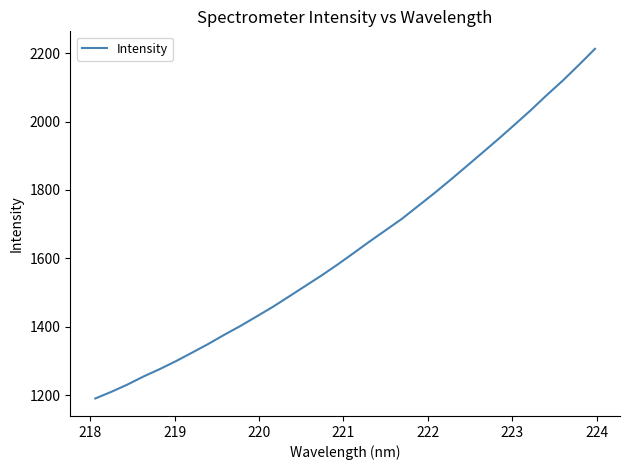

What is the average value?

1634.2